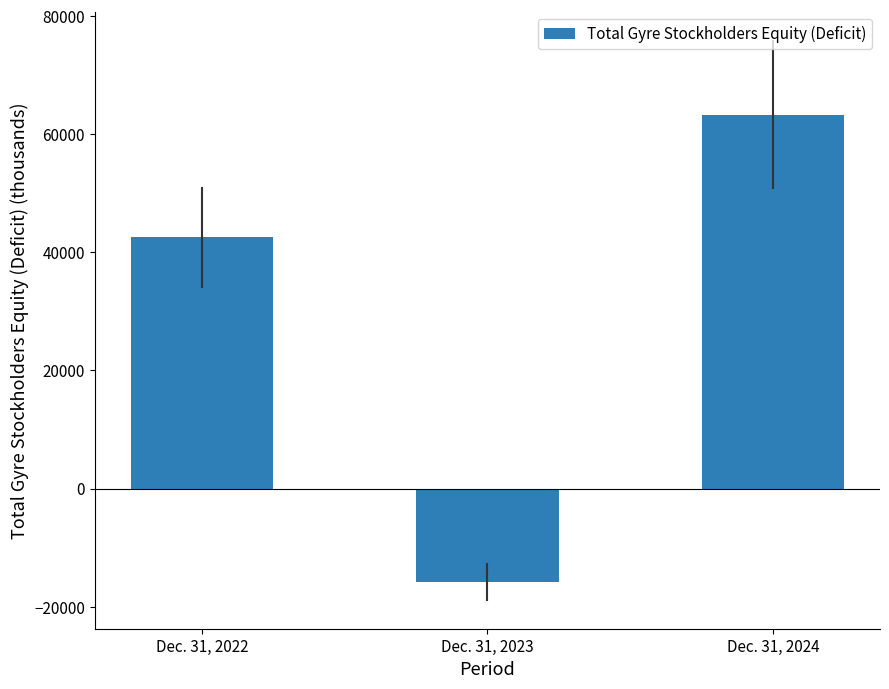

What value does the data have at Dec. 31, 2023?

-15828